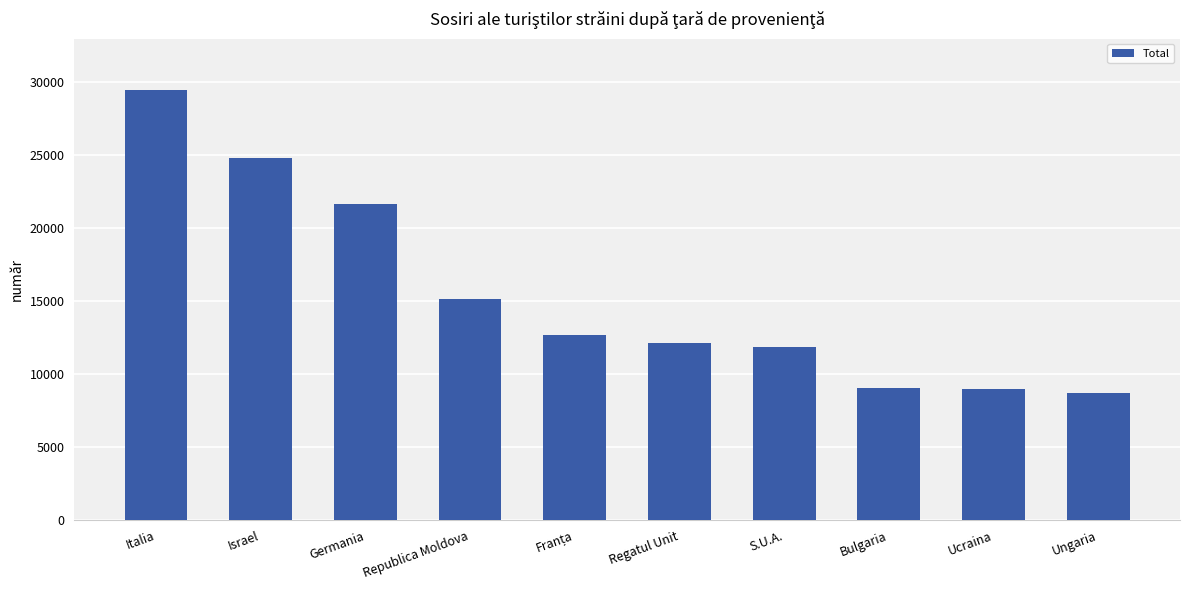

What is the smallest value displayed?

8693